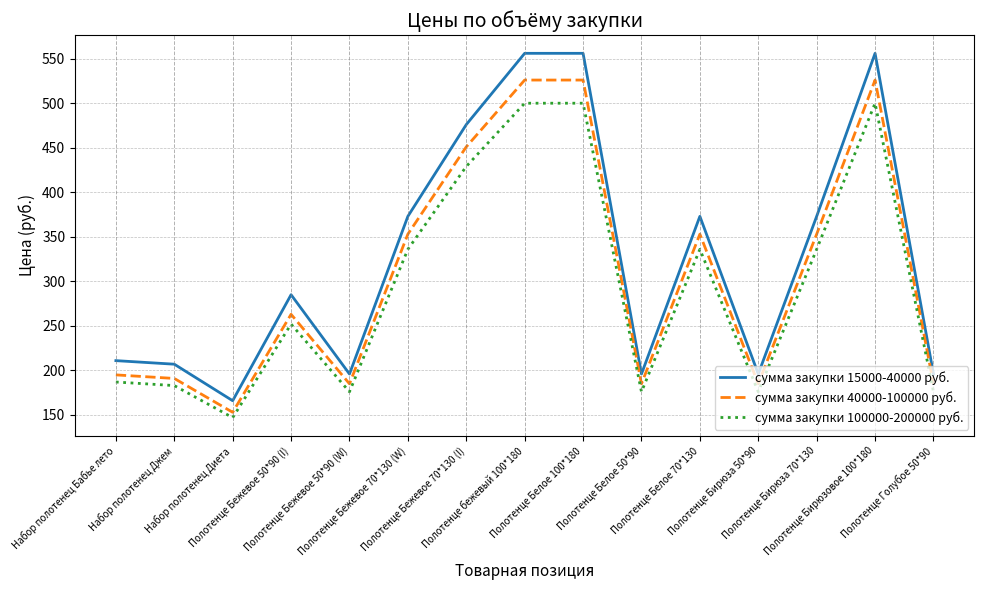

List the series in order of their peak value, lowest first.

сумма закупки 100000-200000 руб., сумма закупки 40000-100000 руб., сумма закупки 15000-40000 руб.